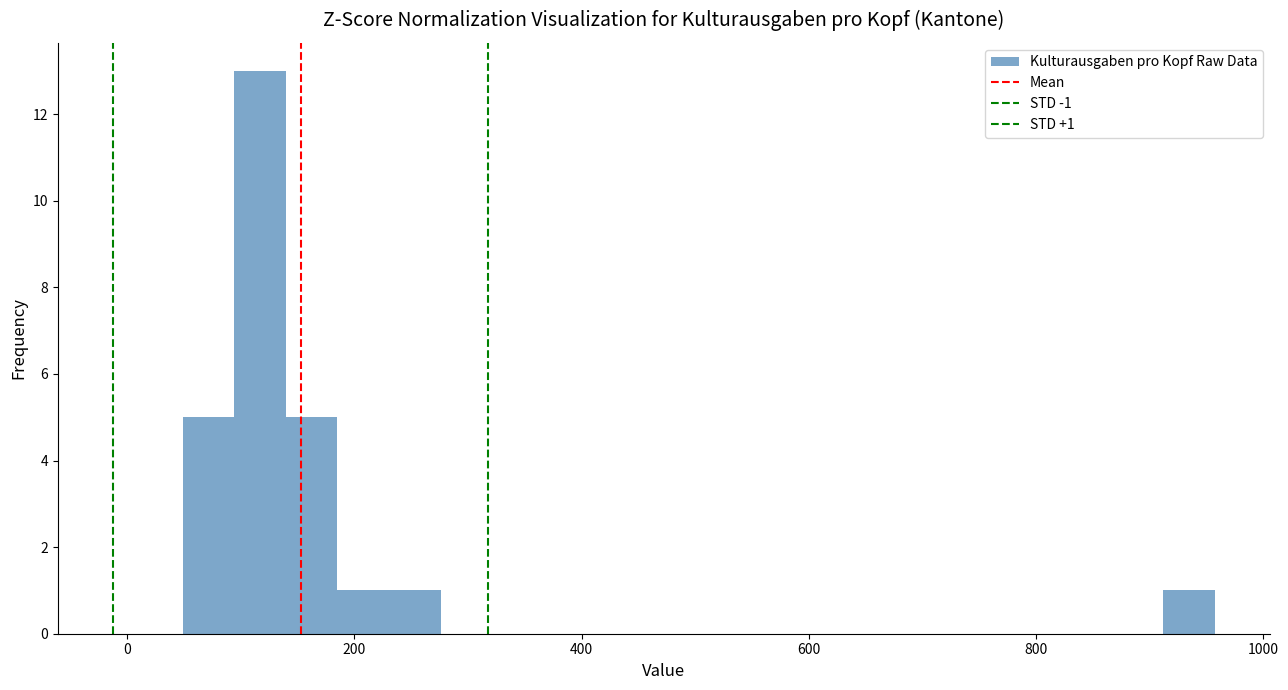

Read against the x-axis, roughly where is the centre of the tallest bar?

120